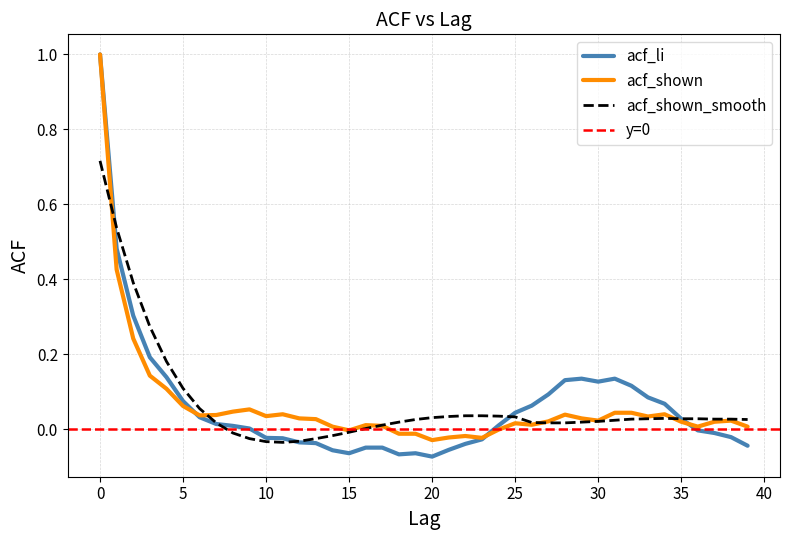

Reading left to right, list all the values displayed in this chart.

acf_li: 1.0	0.5	0.3	0.2	0.1	0.1	0.0	0.0	0.0	0.0	-0.0	-0.0	-0.0	-0.0	-0.1	-0.1	-0.0	-0.0	-0.1	-0.1	-0.1	-0.1	-0.0	-0.0	0.0	0.0	0.1	0.1	0.1	0.1	0.1	0.1	0.1	0.1	0.1	0.0	-0.0	-0.0	-0.0	-0.0
acf_shown: 1.0	0.4	0.2	0.1	0.1	0.1	0.0	0.0	0.0	0.1	0.0	0.0	0.0	0.0	0.0	-0.0	0.0	0.0	-0.0	-0.0	-0.0	-0.0	-0.0	-0.0	-0.0	0.0	0.0	0.0	0.0	0.0	0.0	0.0	0.0	0.0	0.0	0.0	0.0	0.0	0.0	0.0
acf_shown_smooth: 0.7	0.5	0.4	0.3	0.2	0.1	0.1	0.0	-0.0	-0.0	-0.0	-0.0	-0.0	-0.0	-0.0	-0.0	0.0	0.0	0.0	0.0	0.0	0.0	0.0	0.0	0.0	0.0	0.0	0.0	0.0	0.0	0.0	0.0	0.0	0.0	0.0	0.0	0.0	0.0	0.0	0.0